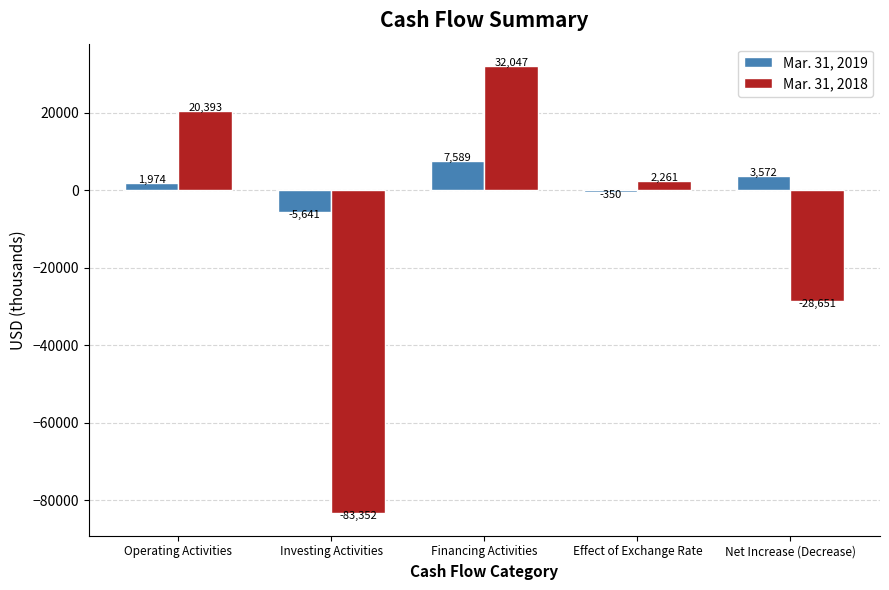

What are all the series names shown in the legend?

Mar. 31, 2019, Mar. 31, 2018